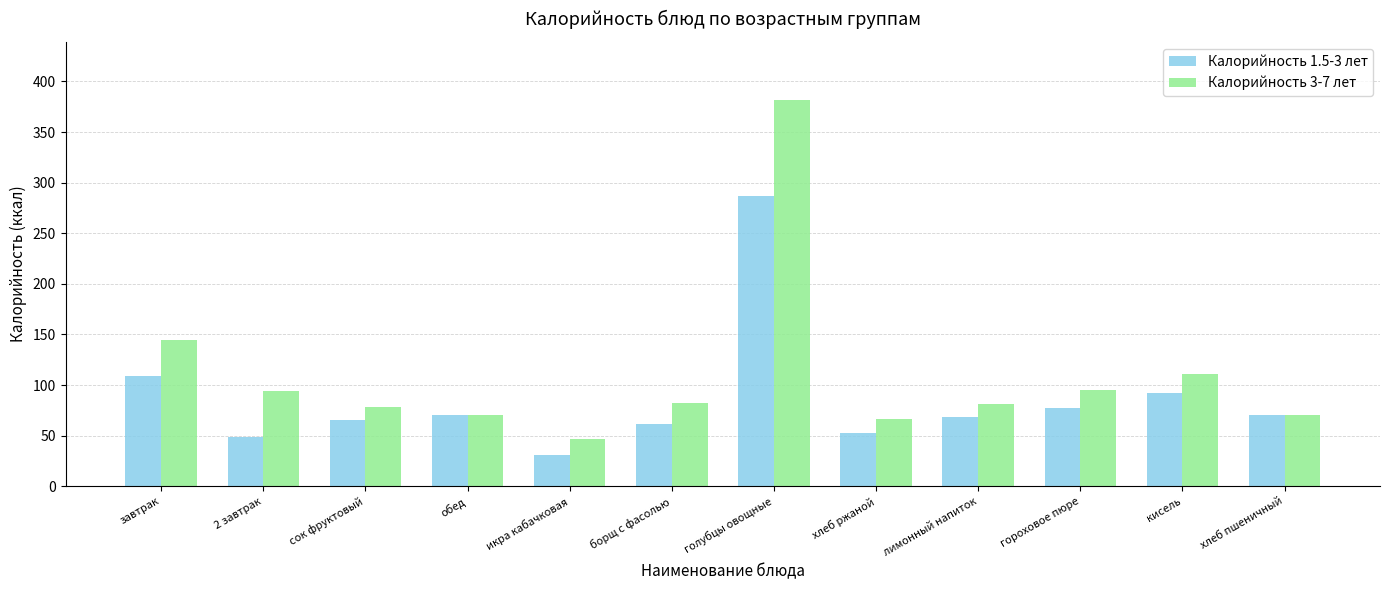

True or false: Калорийность 3-7 лет has a value of 104.3 at хлеб пшеничный.

False